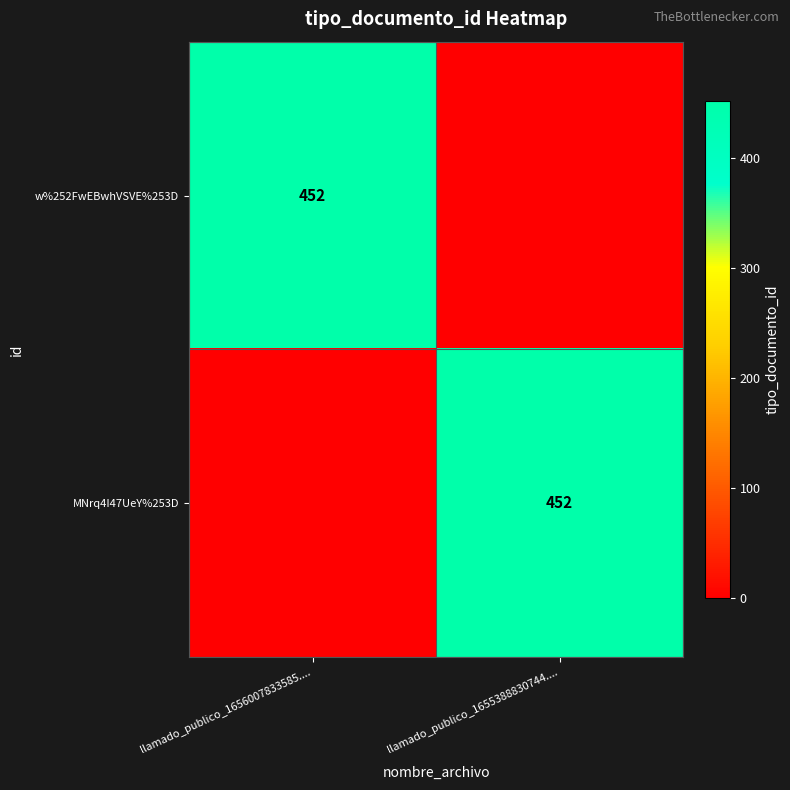

What is the total value across all series at llamado_publico_1656007833585....?

452